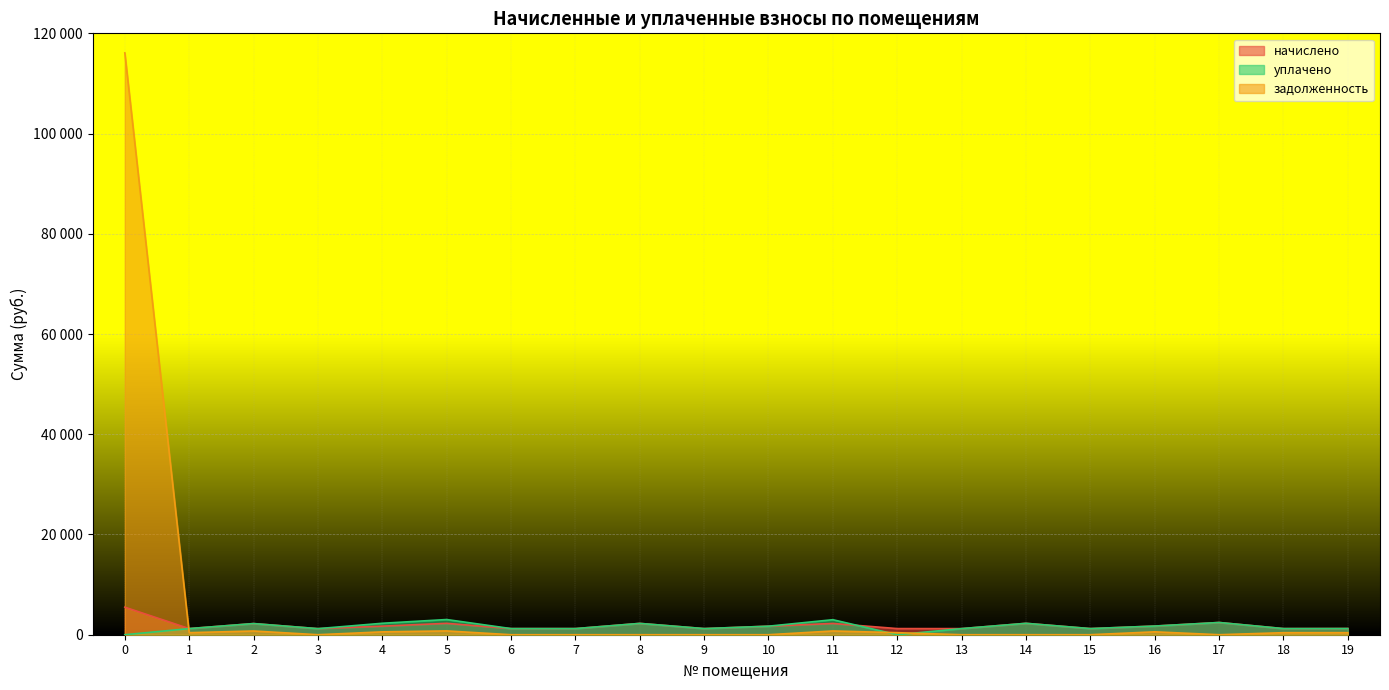

At how many categories does at least one series exceed 111549?

1